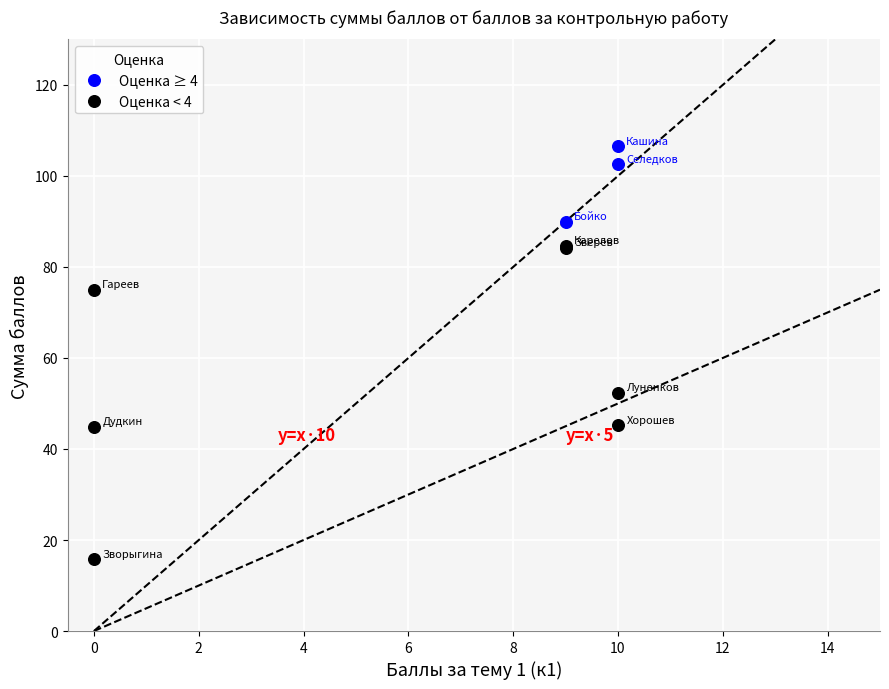

Which series contains the highest Y value?

Оценка ≥ 4